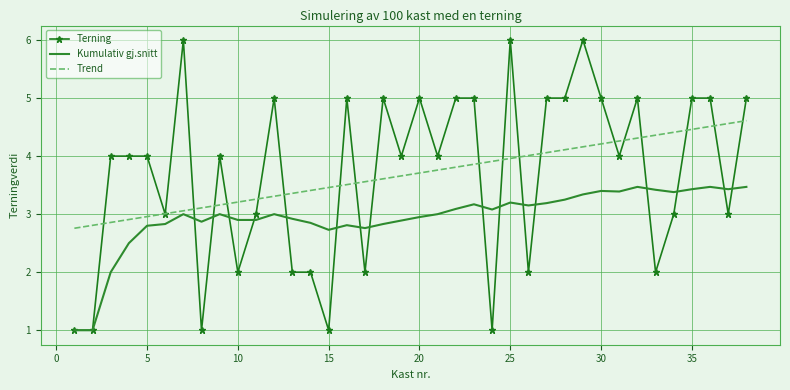

After their last crossing, which series has the higher values: Terning or Trend?

Terning